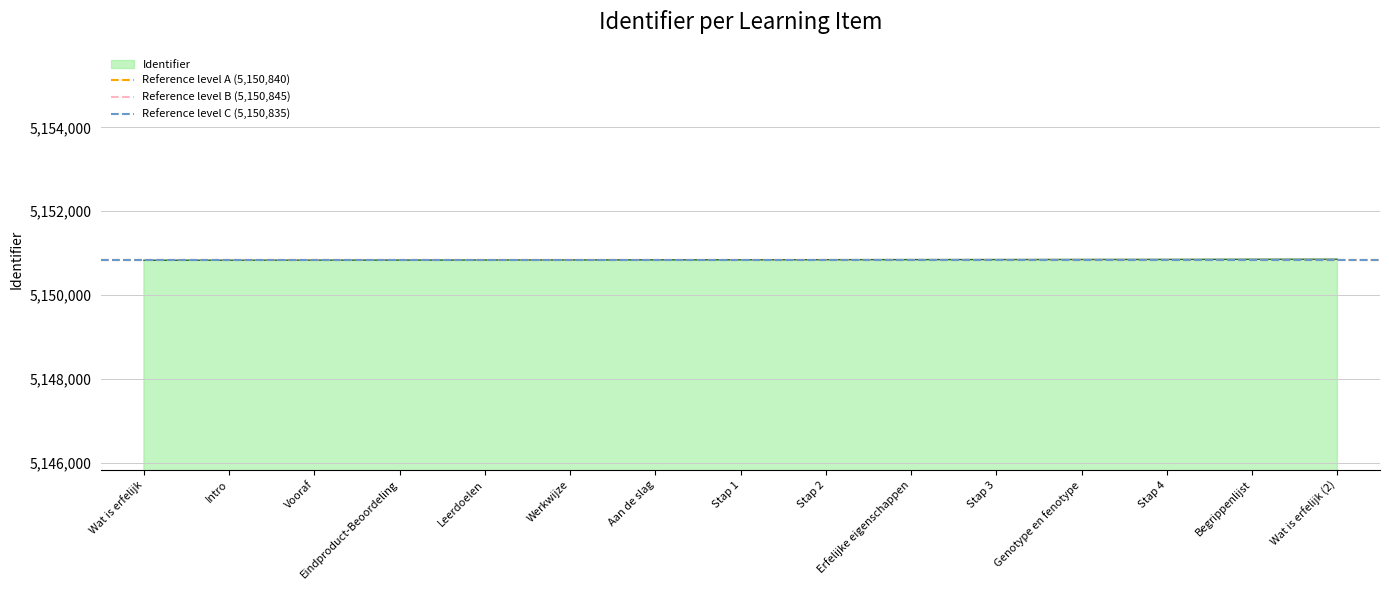

What is the sum of the Reference level B (5,150,845) values at Wat is erfelijk and Intro?

10301690